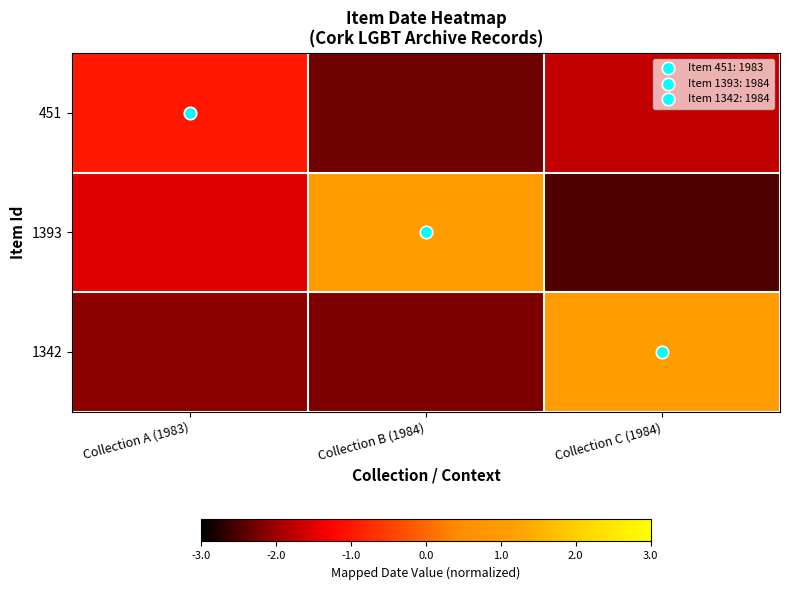

Between Collection B (1984) and Collection C (1984), which is larger?

Collection C (1984)